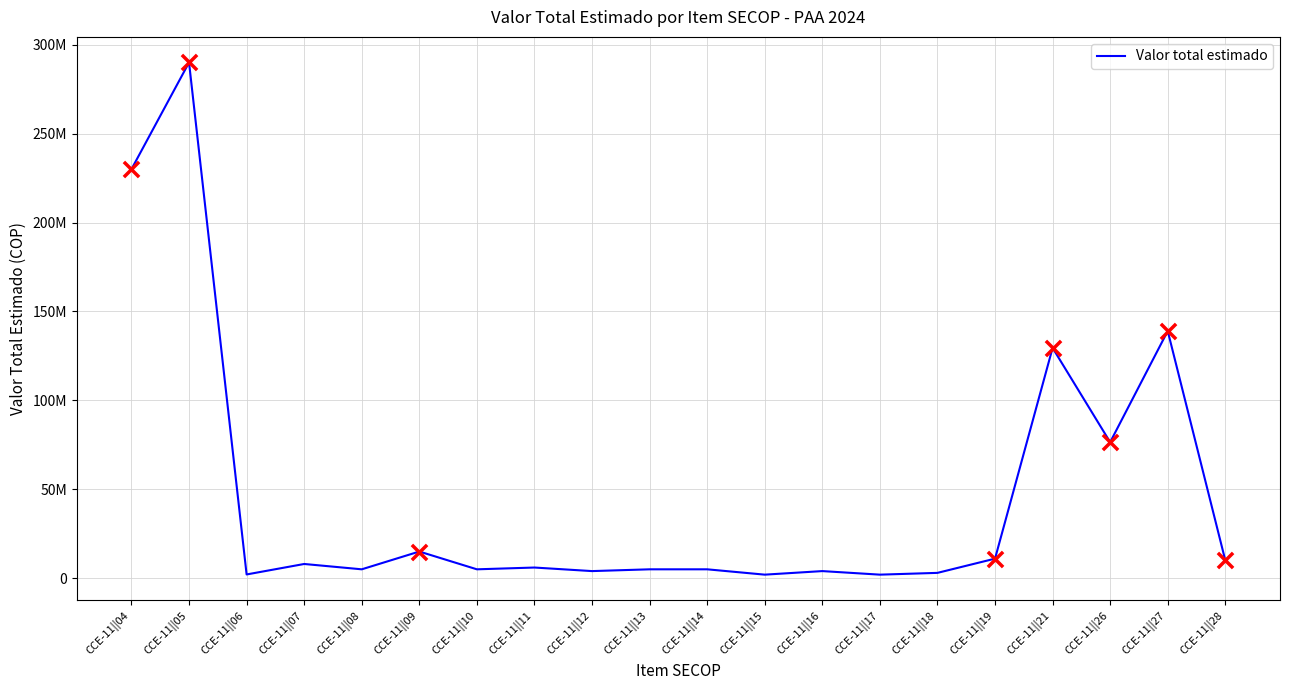

Between CCE-11||06 and CCE-11||28, which is larger?

CCE-11||28